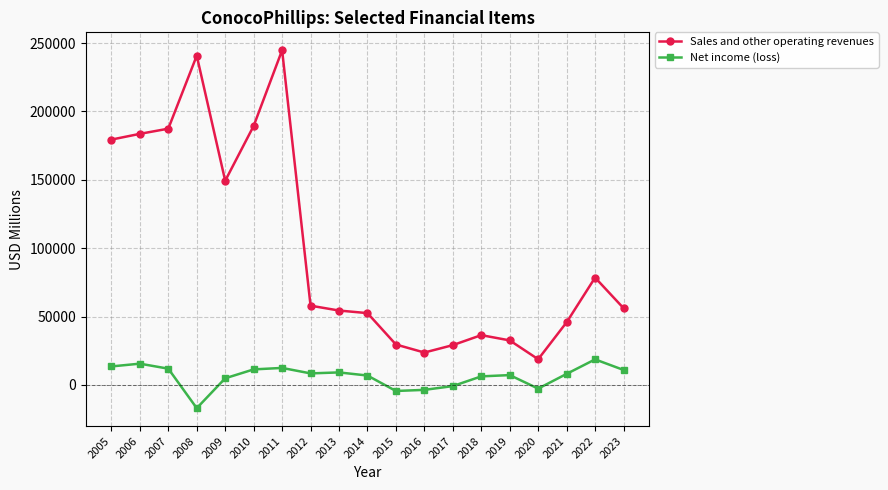

List the series in order of their peak value, lowest first.

Net income (loss), Sales and other operating revenues